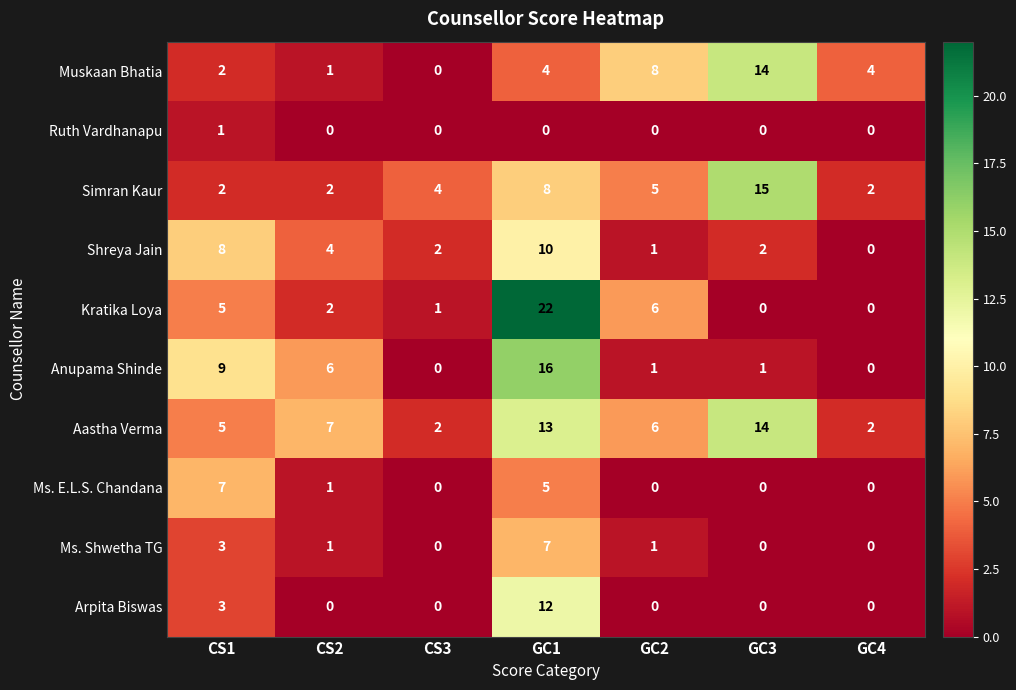

Where is Ms. E.L.S. Chandana nearest to the value 3?

CS2